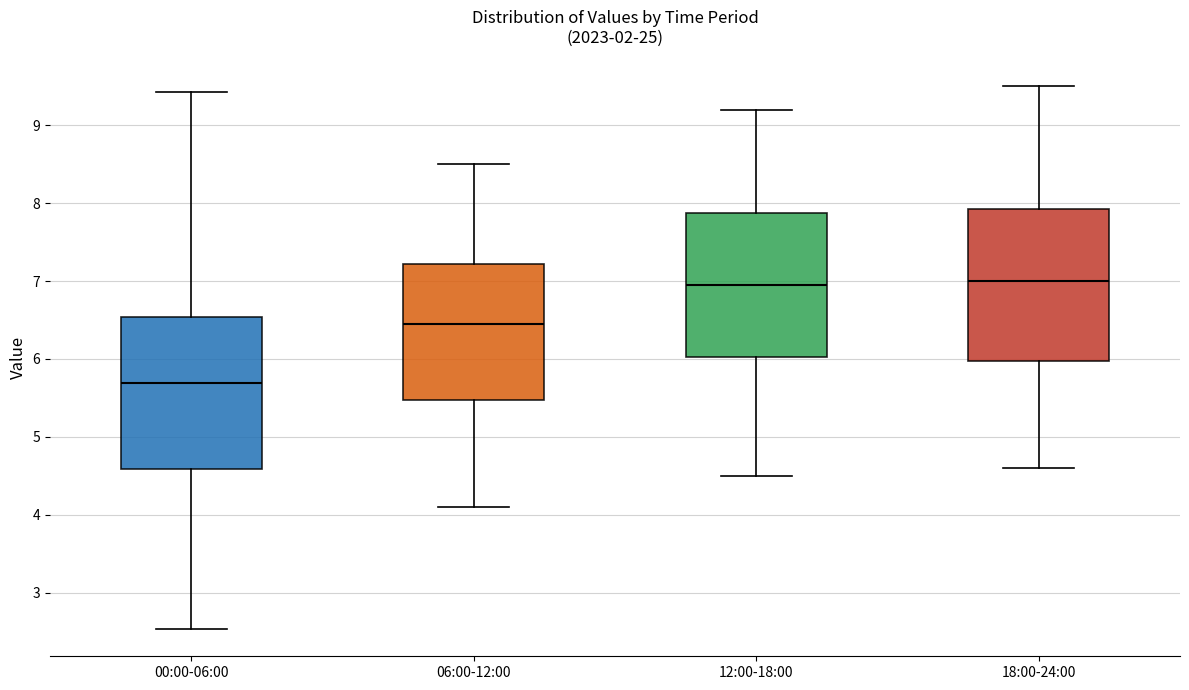

Reading left to right, read every box against the y-axis: the position of its median line, the range the box covers, and the ends of its whiskers. The values are not printed on the chart, so give them approximately, as read against the axis.

00:00-06:00: median 5.7, box 4.6 to 6.5, whiskers 2.5 to 9.4
06:00-12:00: median 6.5, box 5.5 to 7.2, whiskers 4.1 to 8.5
12:00-18:00: median 7.0, box 6.0 to 7.9, whiskers 4.5 to 9.2
18:00-24:00: median 7.0, box 6.0 to 7.9, whiskers 4.6 to 9.5